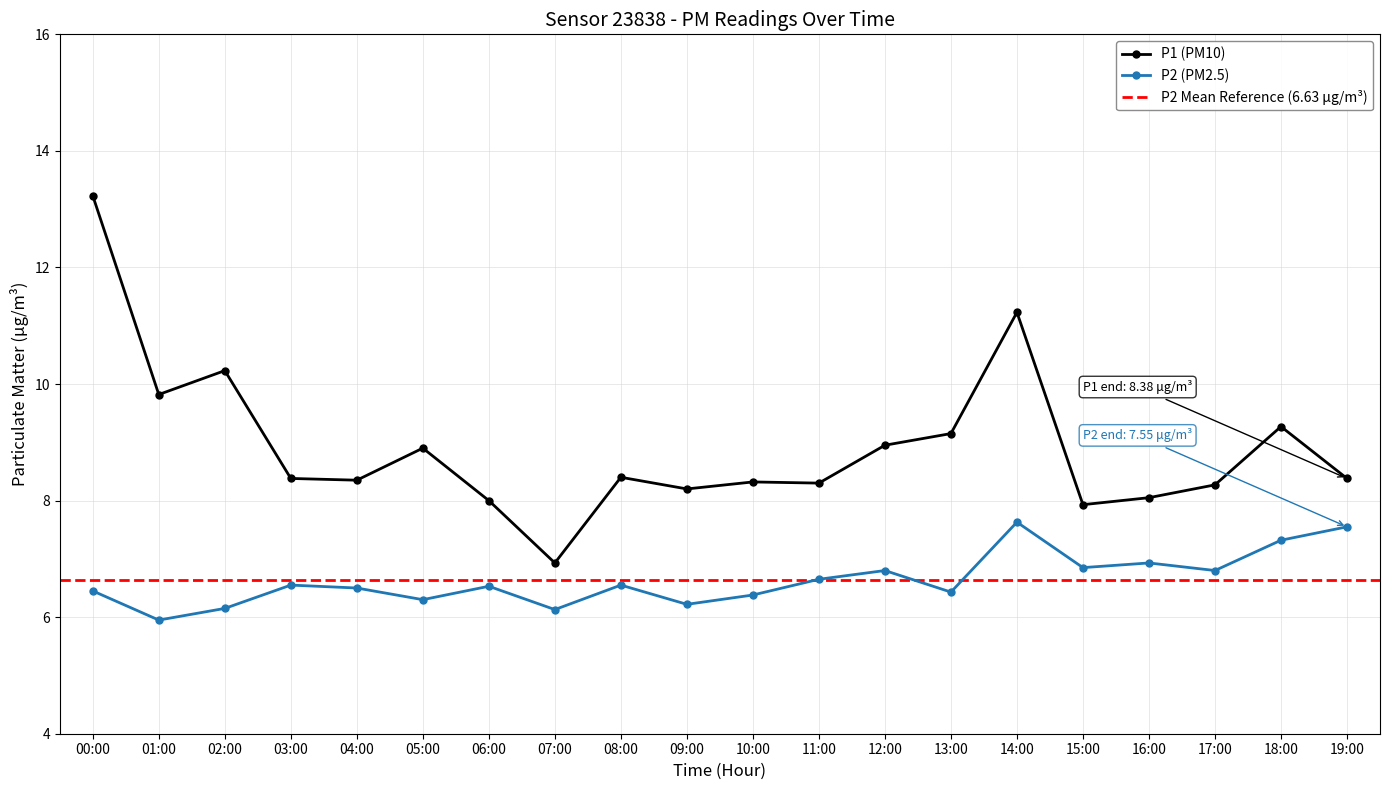

Count the number of categories in the chart.

20